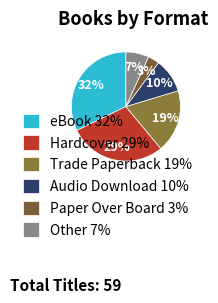

Approximately how many times larger is the value at eBook compared to Other?

4.8